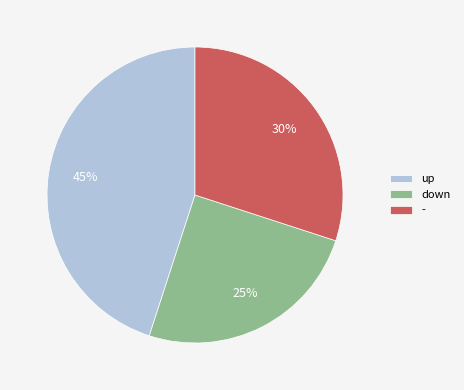

To the nearest percent, what is the combined percentage of up and -?

75%